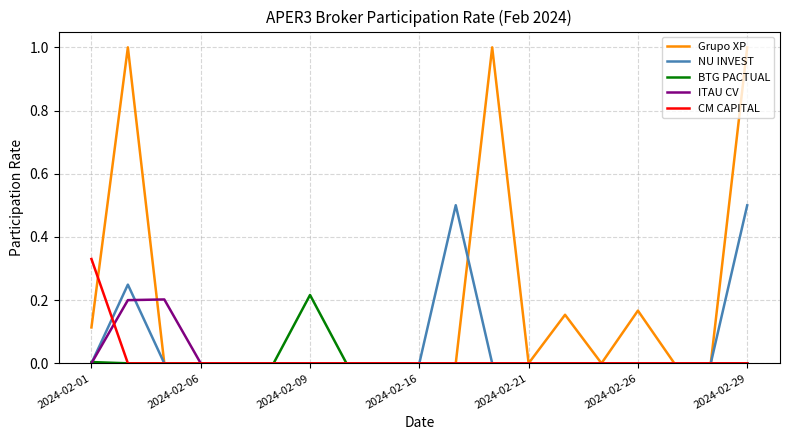

Does the chart have visible grid lines?

Yes